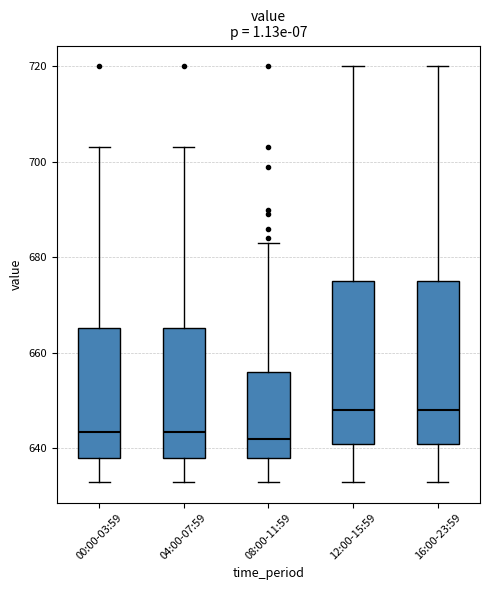

Reading left to right, transcribe this box plot: for each box, give where its median line is, the range the box spans, and where its two whiskers end, as read against the y-axis. The values are not printed on the chart, so give them approximately, as read against the axis.

00:00-03:59: median 644, box 638 to 666, whiskers 634 to 704
04:00-07:59: median 644, box 638 to 666, whiskers 634 to 704
08:00-11:59: median 642, box 638 to 656, whiskers 634 to 684
12:00-15:59: median 648, box 642 to 676, whiskers 634 to 720
16:00-23:59: median 648, box 642 to 676, whiskers 634 to 720